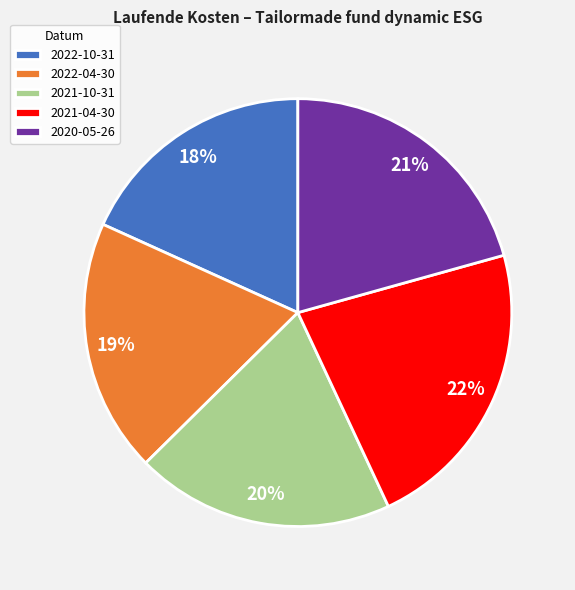

To the nearest percent, what is the difference between the largest and smallest slice percentages?

4%